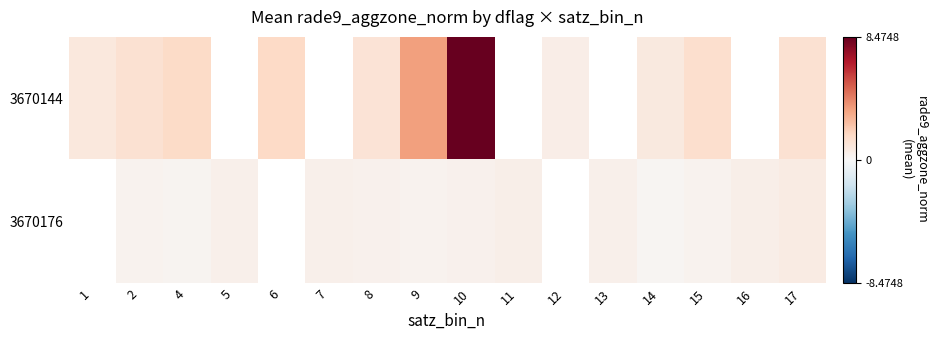

The 3670144 series shows 0.8 at 4. True or false?

False